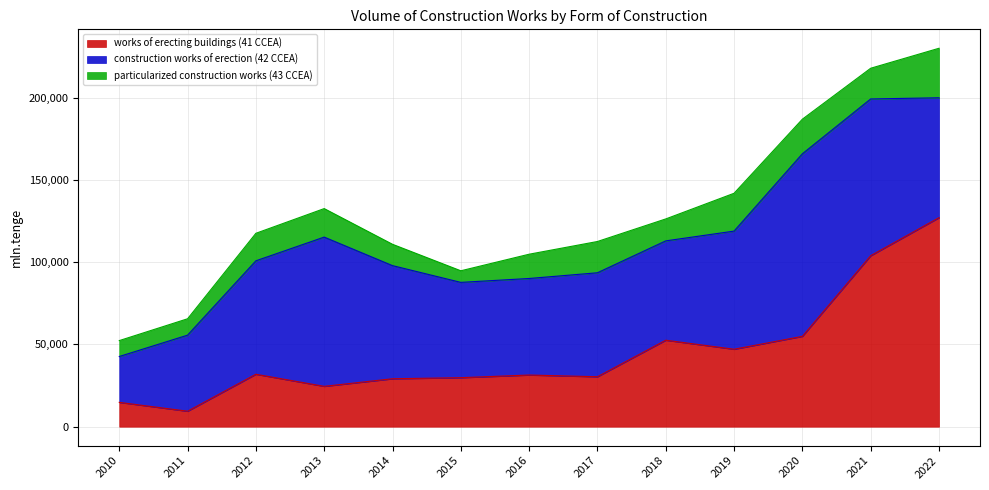

True or false: particularized construction works (43 CCEA) has more than 0 points higher than both neighbors.

True